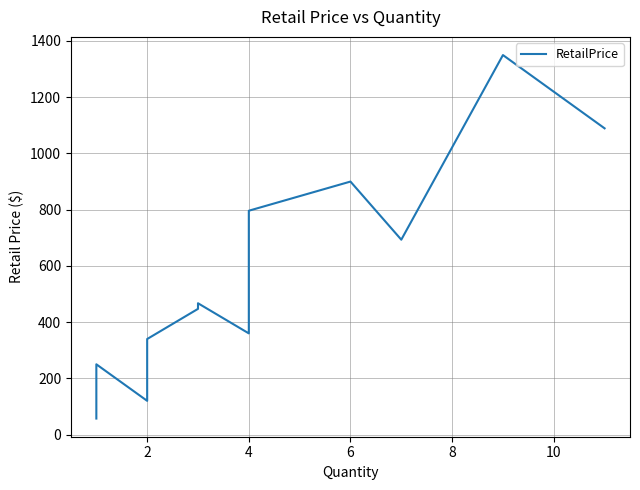

The chart shows a value of 178.2 at 4. True or false?

False